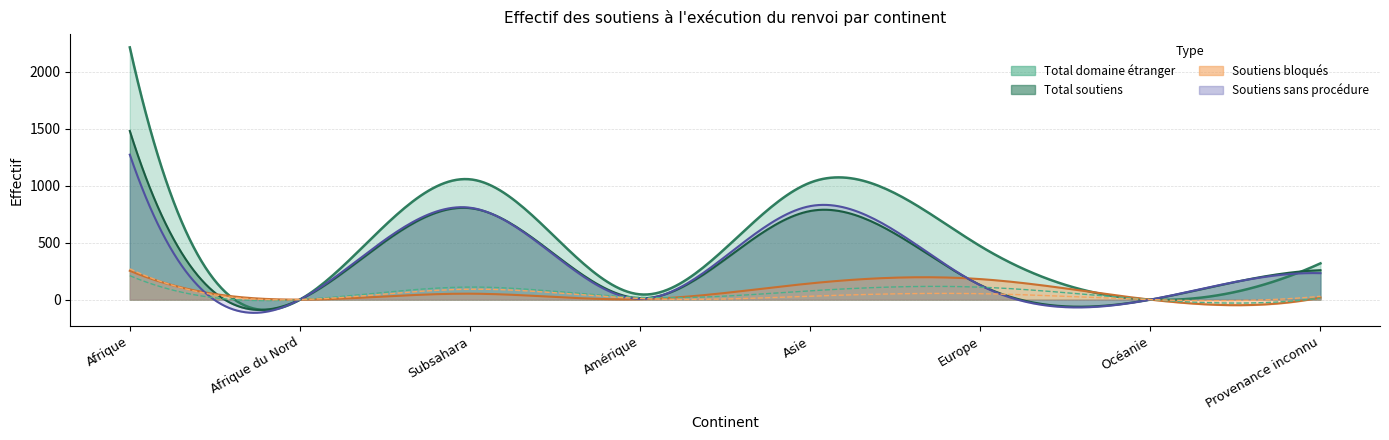

In Soutiens sans procédure, how many points are higher than both neighbors (excluding endpoints)?

2